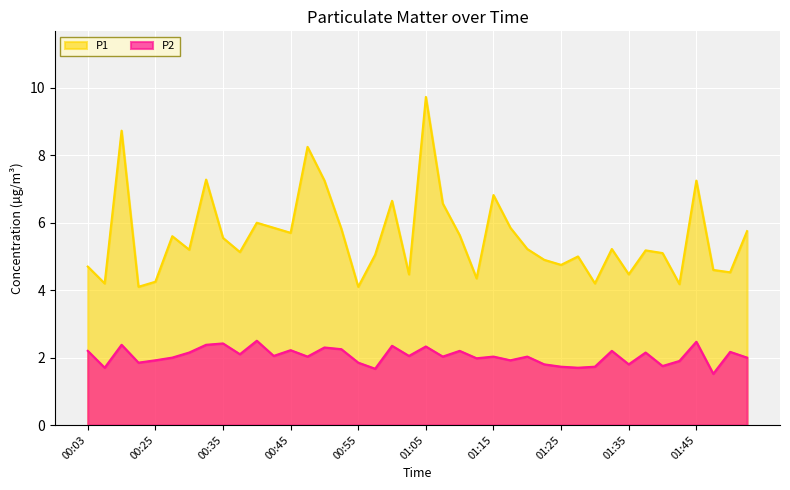

True or false: P2 and P1 cross at least once.

False